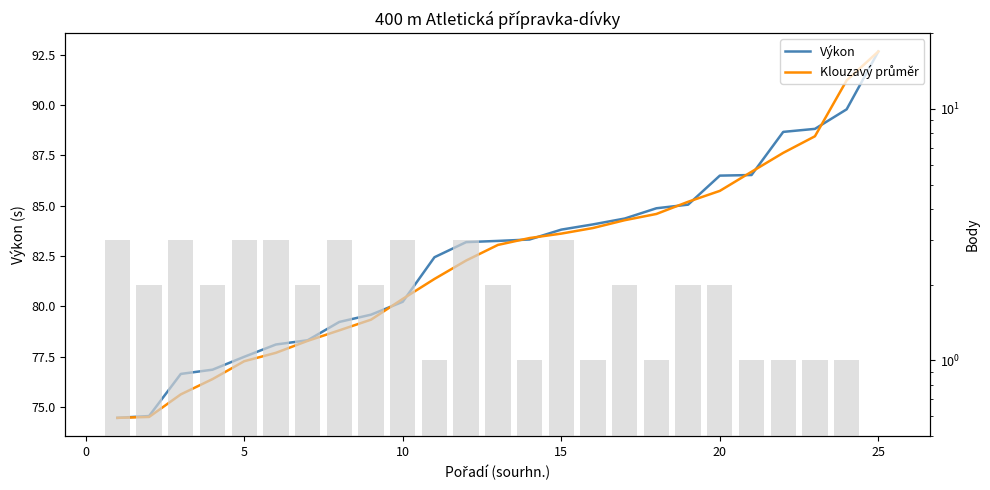

At how many categories does at least one series exceed 79?

18